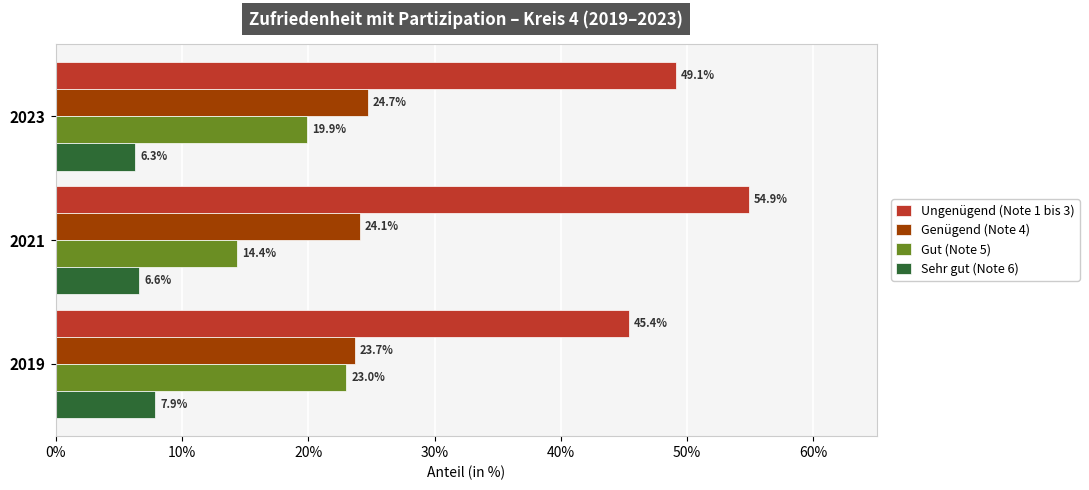

At how many categories does at least one series exceed 39?

3